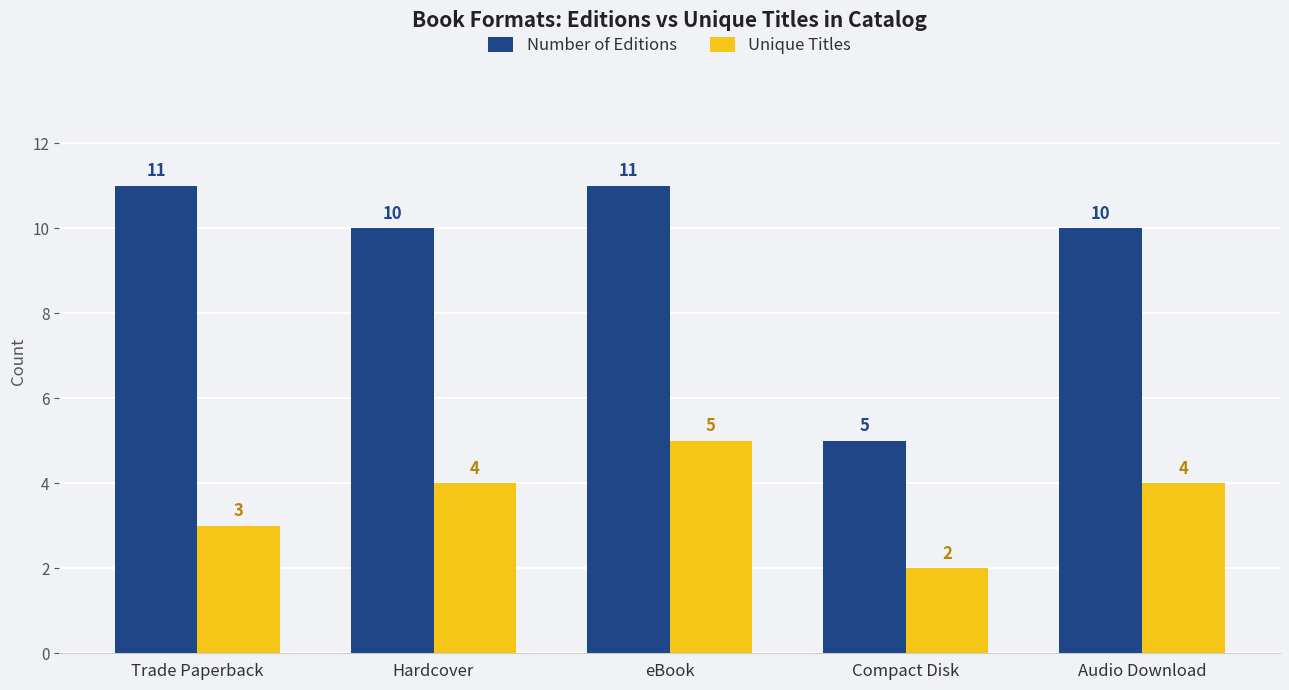

How many Unique Titles values are between 3 and 4?

3